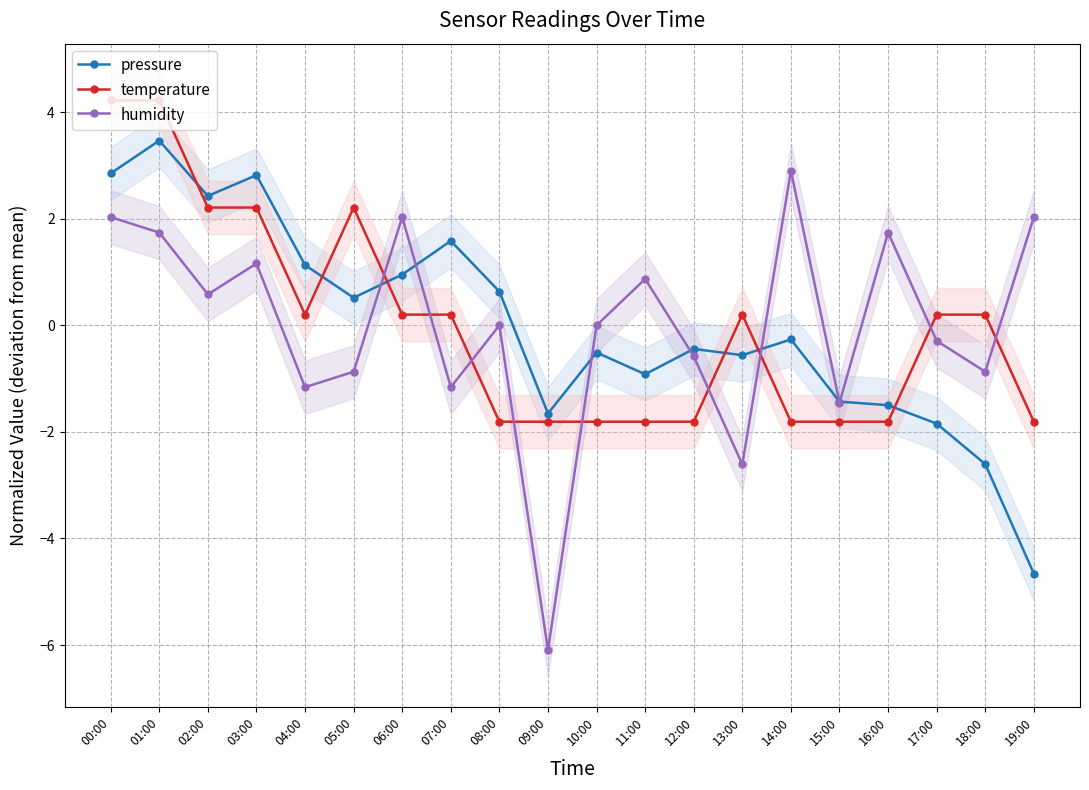

What is the total value across all series at 12:00?

-2.8